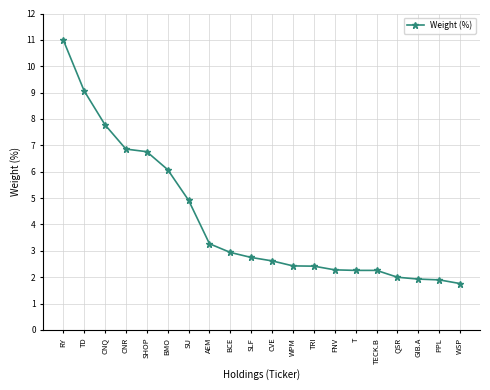

What is the label of the 20th point from the left?

WSP